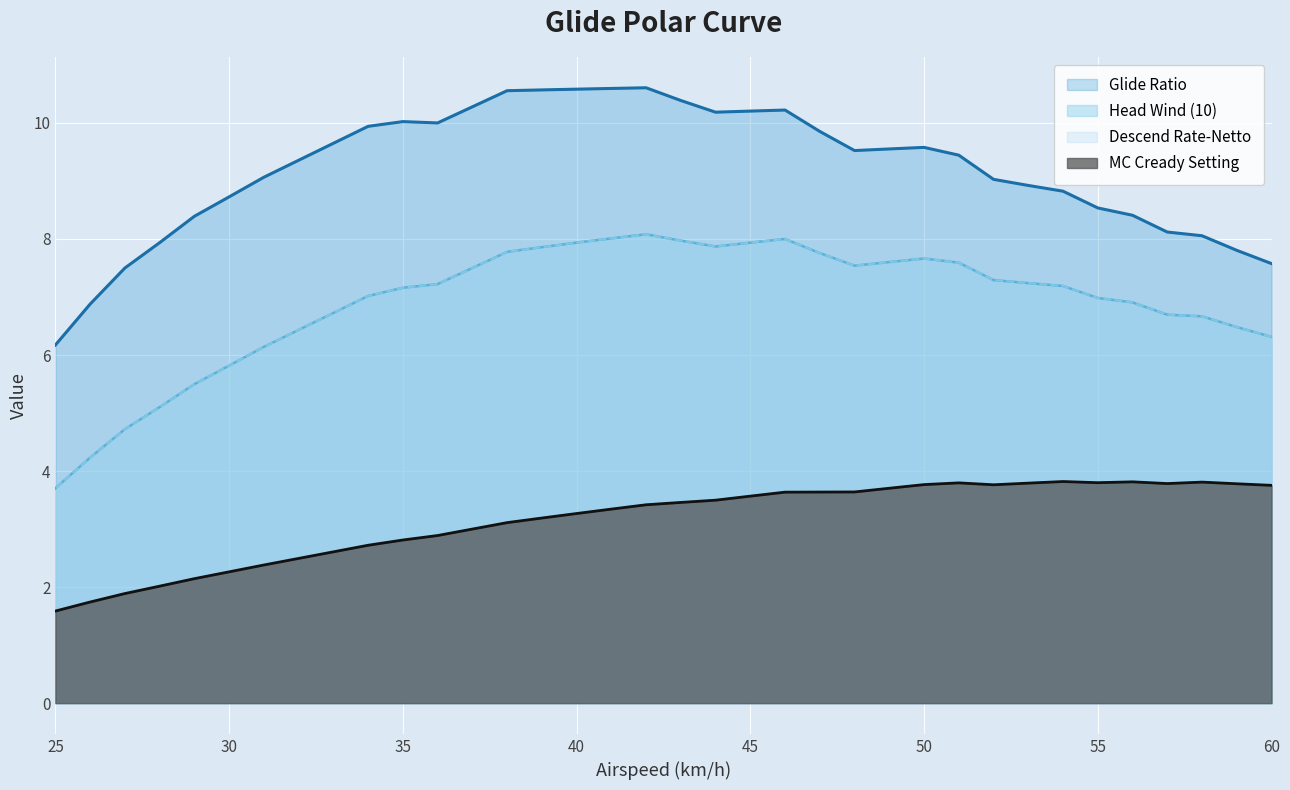

What is the difference between the MC Cready Setting values at 38 and 59?

0.7